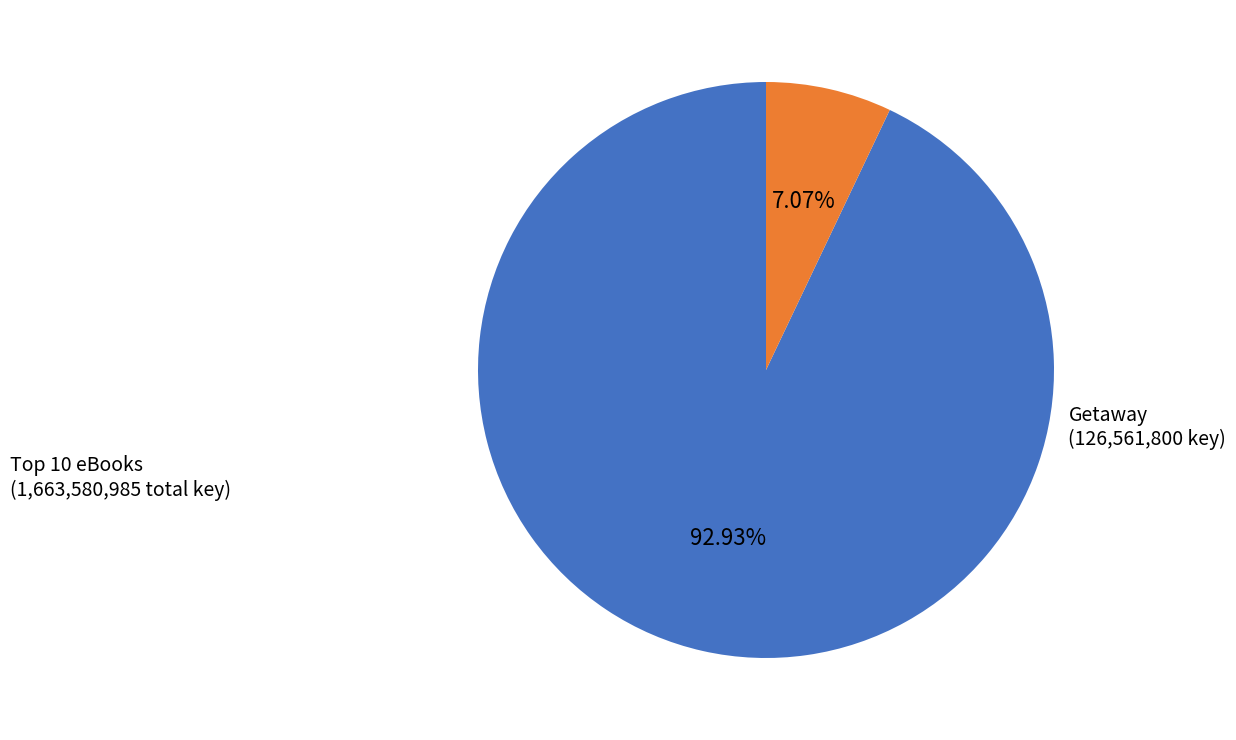

Is there any slice that represents more than half of the pie?

Yes